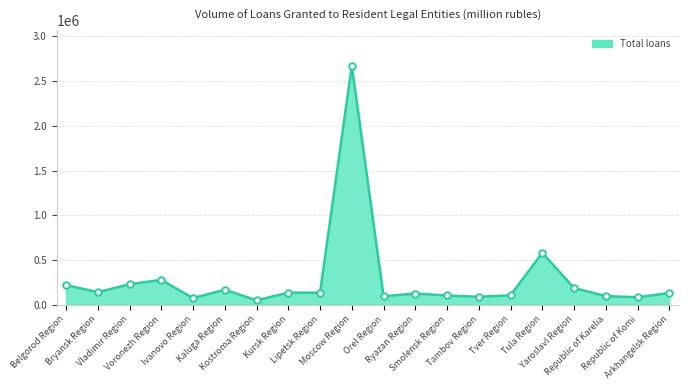

What is the change in value from Smolensk Region to Arkhangelsk Region?

+28293